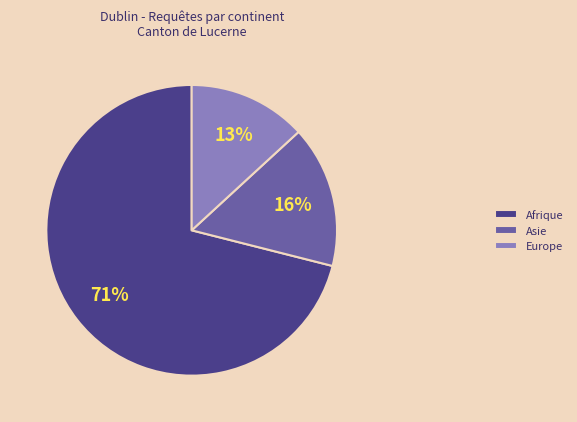

What is the ratio of the value at Europe to the value at Afrique?

0.2